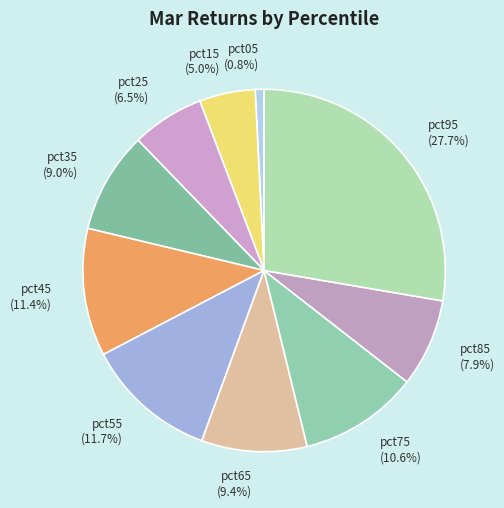

Does pct85 account for over 50% of the chart?

No